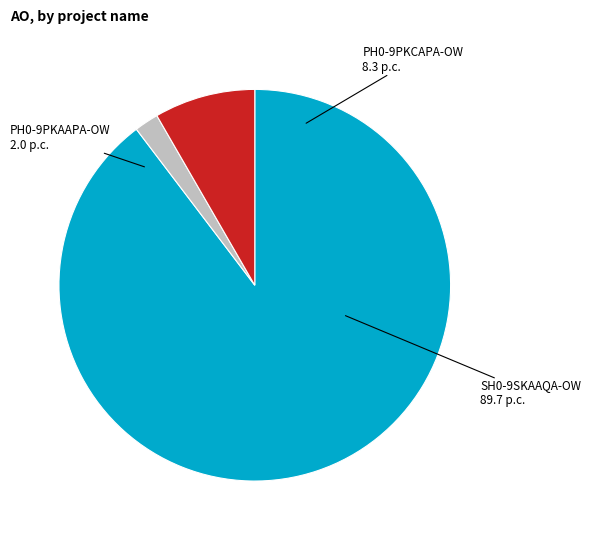

Does PH0-9PKCAPA-OW account for over 50% of the chart?

No